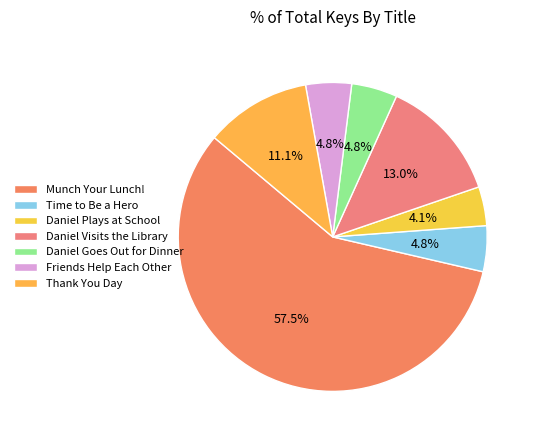

To the nearest percent, what is the difference between the Thank You Day and Friends Help Each Other slice percentages?

6%